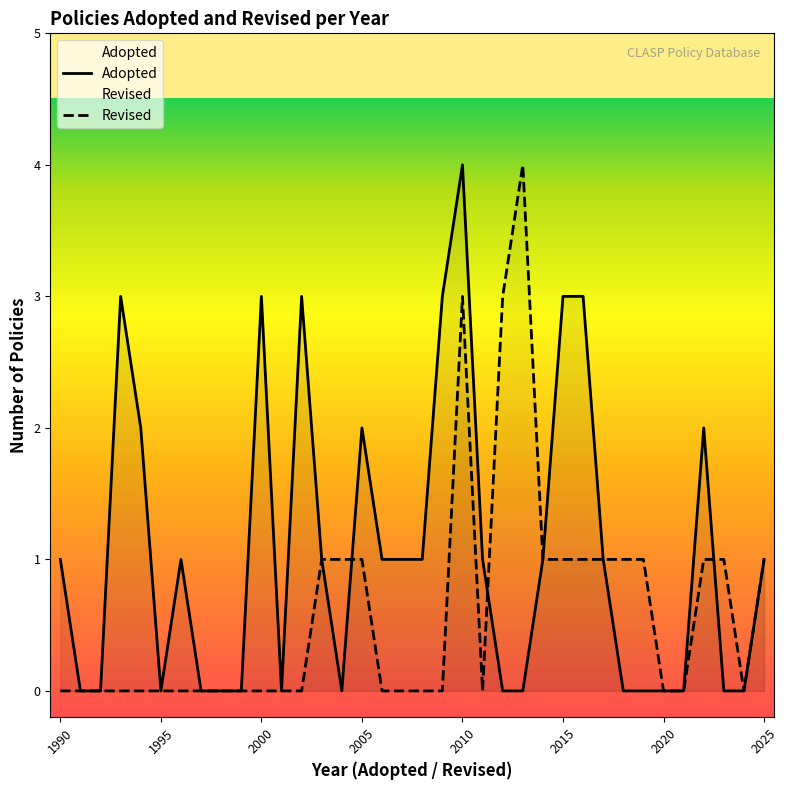

What is the difference between the second highest and minimum values in the Revised series?

3